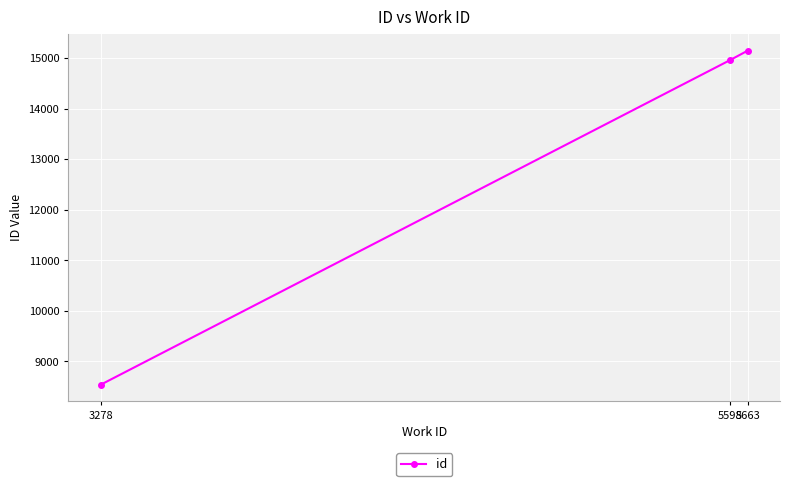

List the labels in order of value, smallest first.

3278, 5598, 5663